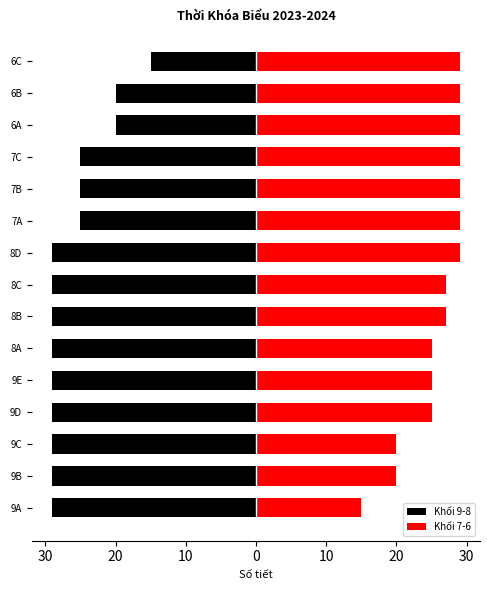

Is the value of Khối 7-6 at 9C greater than the value of Khối 9-8 at 6B?

Yes